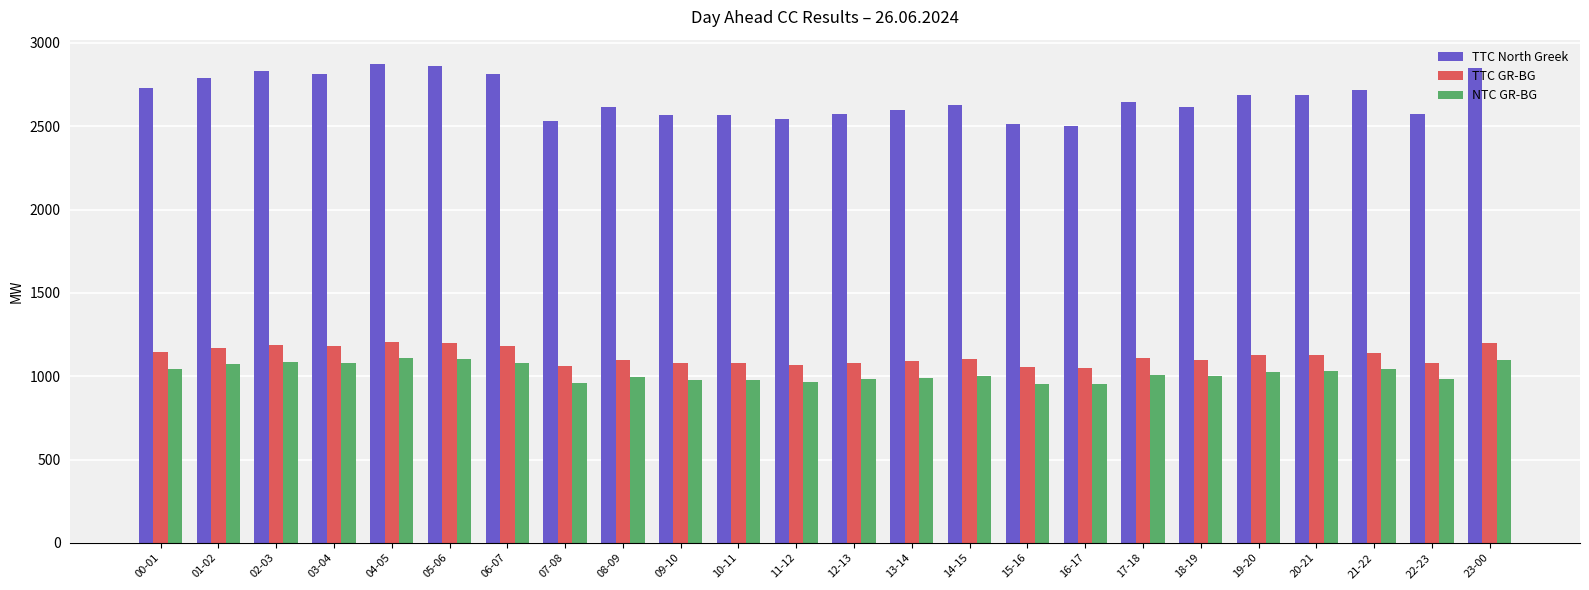

Which series has the largest range (max minus min)?

TTC North Greek